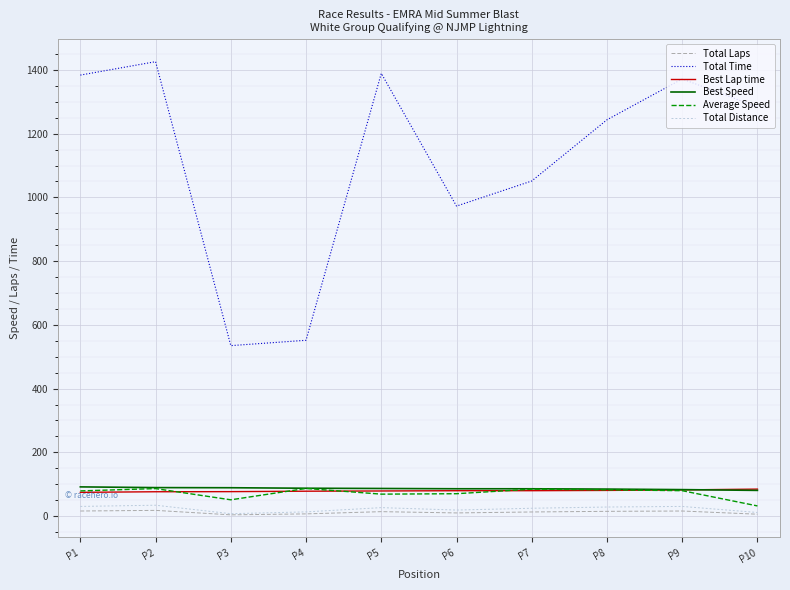

Which category has the highest value across all series?

P2